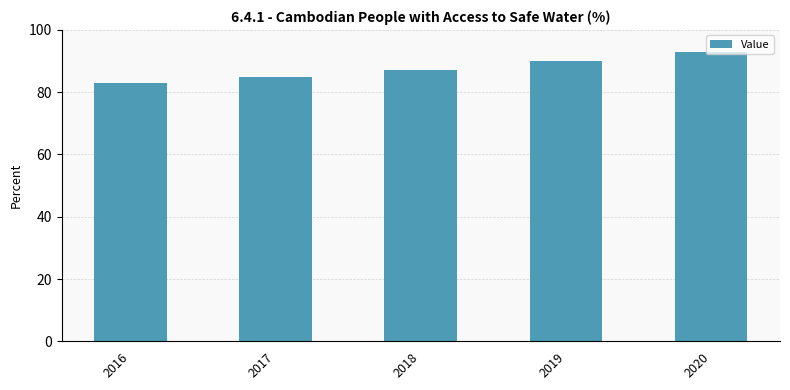

Which category has the lowest value across all series?

2016